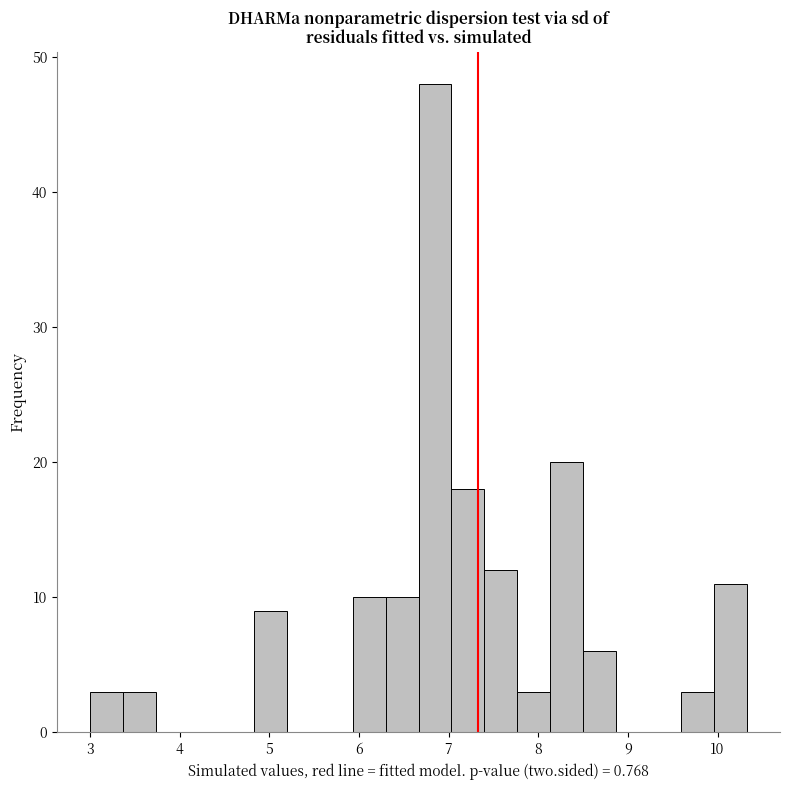

Around what value on the x-axis is the tallest bar? Give the approximate position of its centre, as read against the axis.

6.8